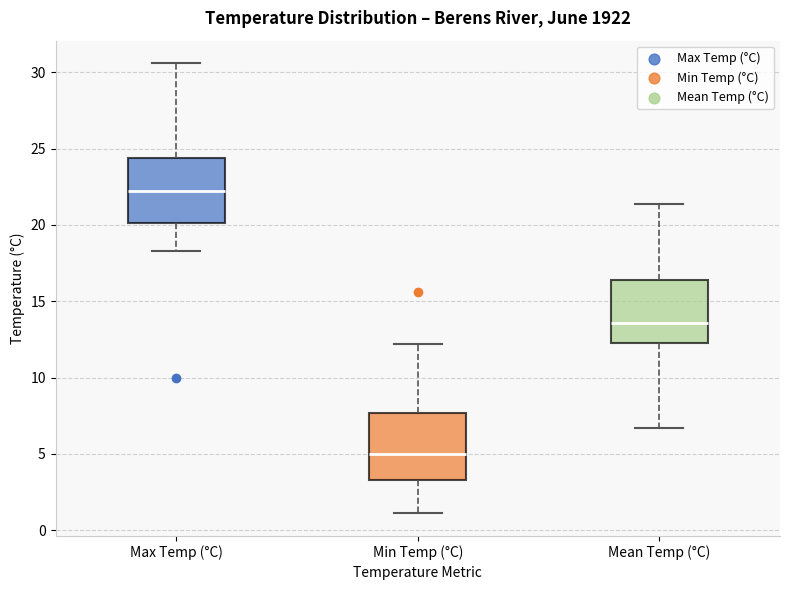

Reading left to right, read every box against the y-axis: the position of its median line, the range the box covers, and the ends of its whiskers. The values are not printed on the chart, so give them approximately, as read against the axis.

Max Temp (°C): median 22.0, box 20.0 to 24.5, whiskers 18.5 to 30.5
Min Temp (°C): median 5.0, box 3.5 to 7.5, whiskers 1.0 to 12.0
Mean Temp (°C): median 13.5, box 12.5 to 16.5, whiskers 6.5 to 21.5